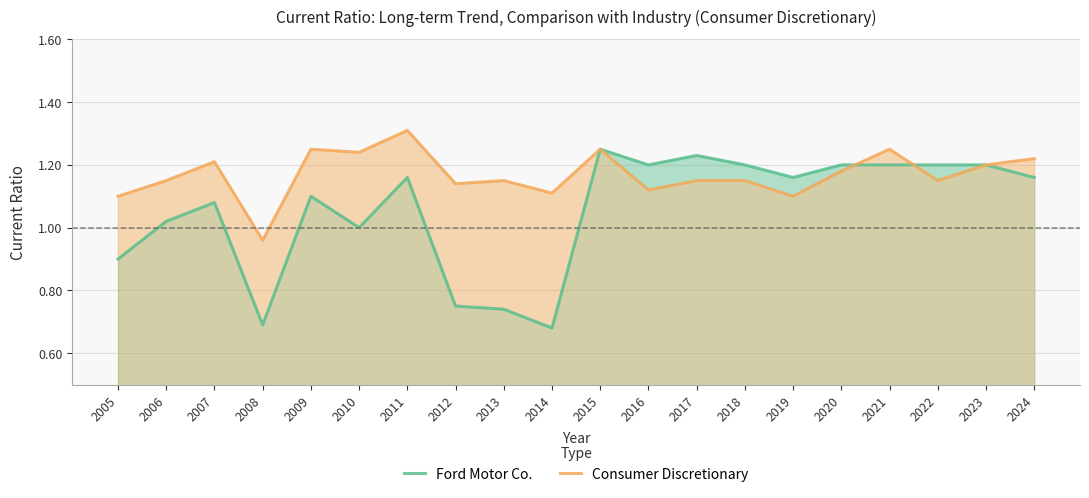

Does the chart display data point markers on the line(s)?

No